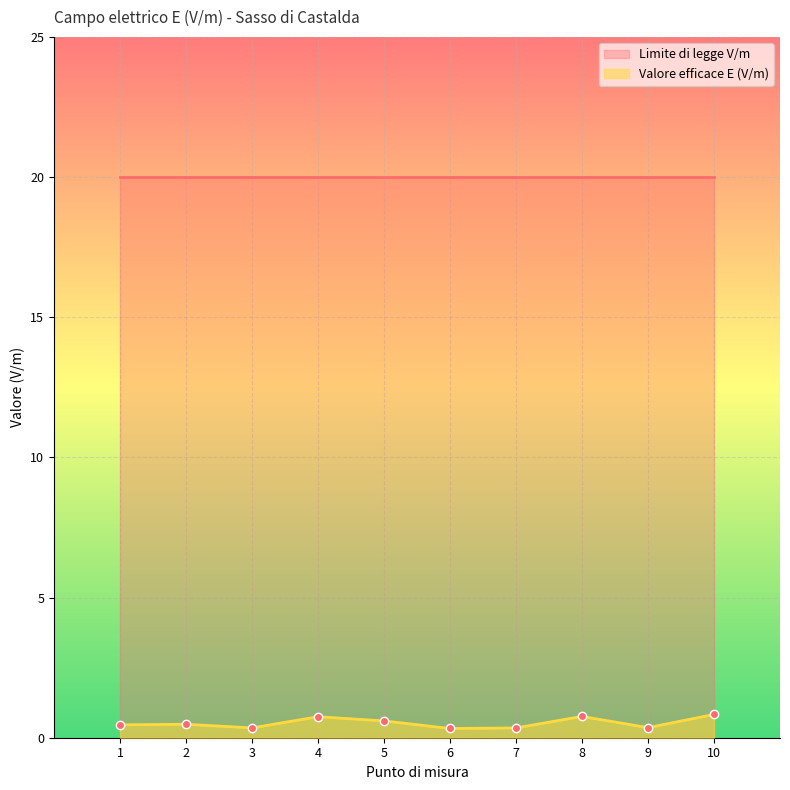

What is the greatest value displayed?

20.0